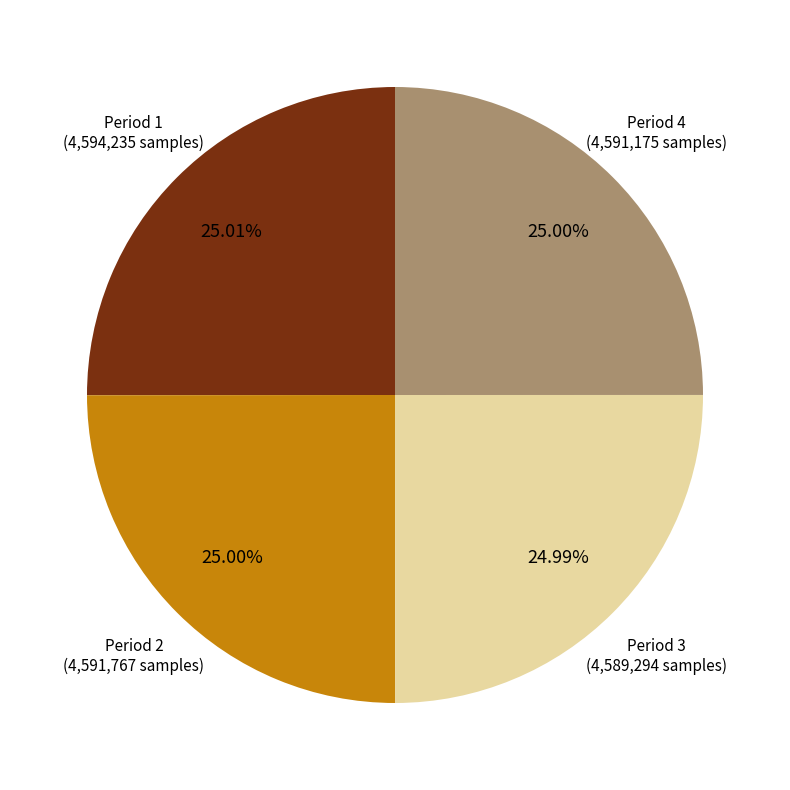

Does any single category account for the majority?

No